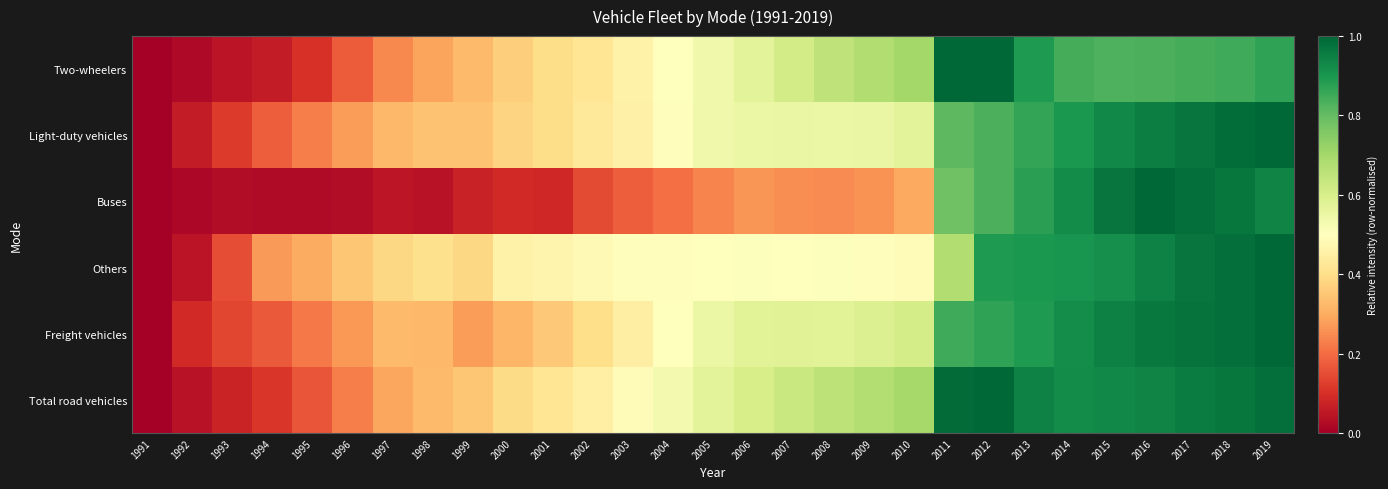

Which label corresponds to the largest value in the chart?

2011